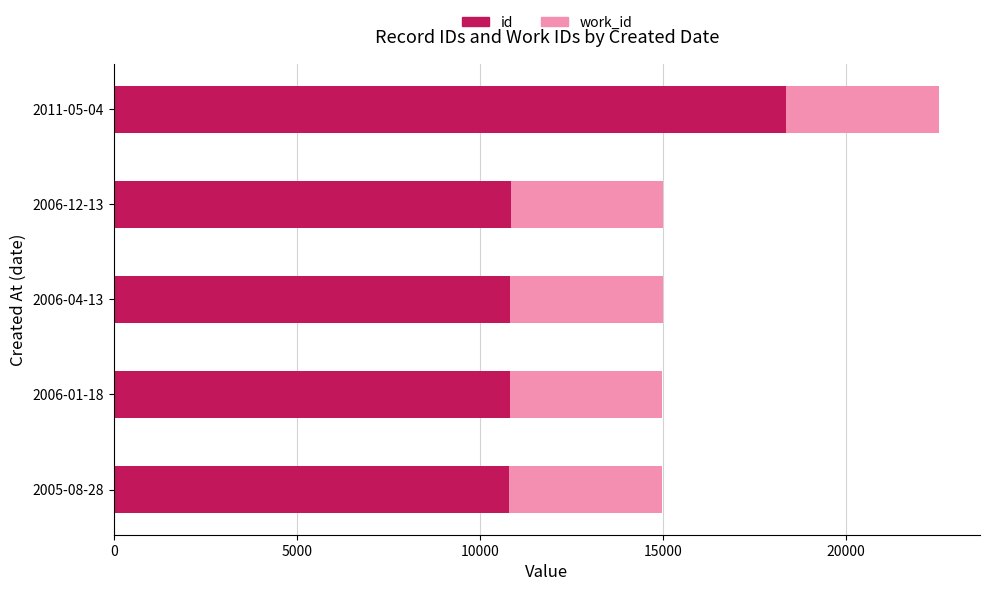

Where is id nearest to the value 14581?

2006-12-13